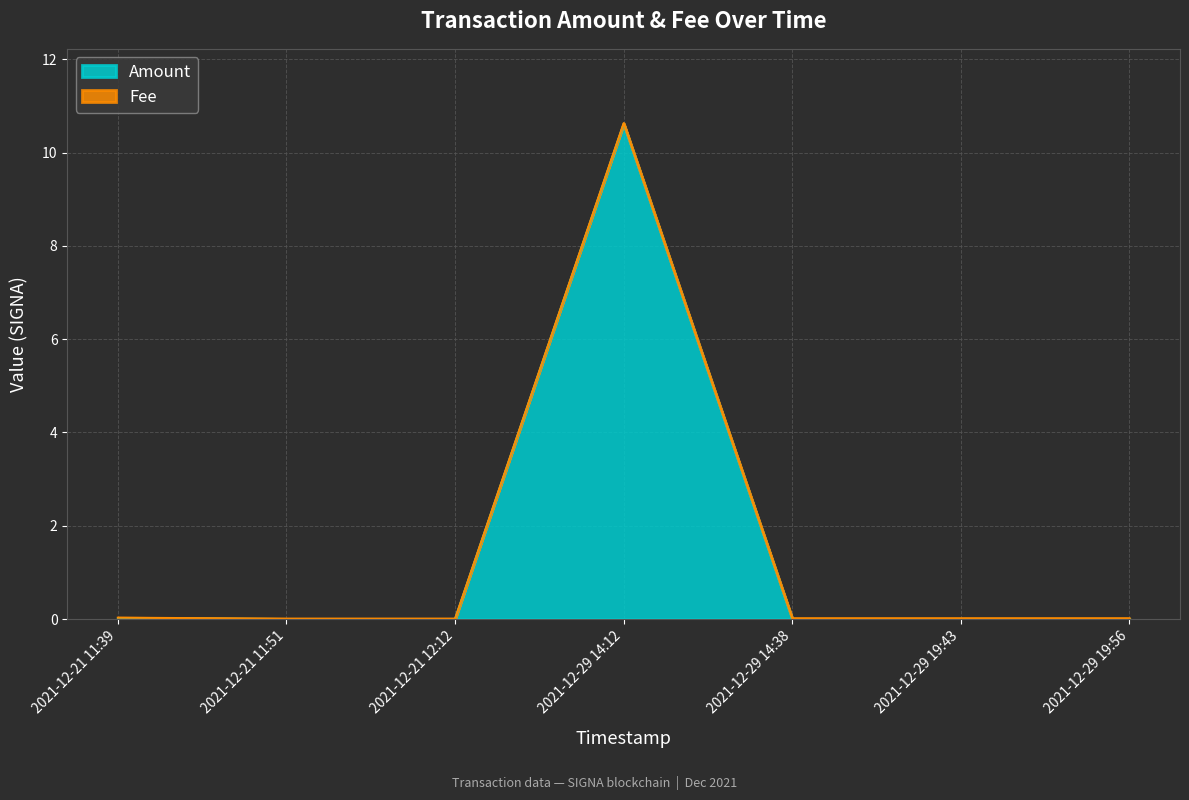

Reading left to right, extract all data points from this chart.

2021-12-21 11:39=0.0	2021-12-21 11:51=0.0	2021-12-21 12:12=0.0	2021-12-29 14:12=10.6	2021-12-29 14:38=0.0	2021-12-29 19:43=0.0	2021-12-29 19:56=0.0